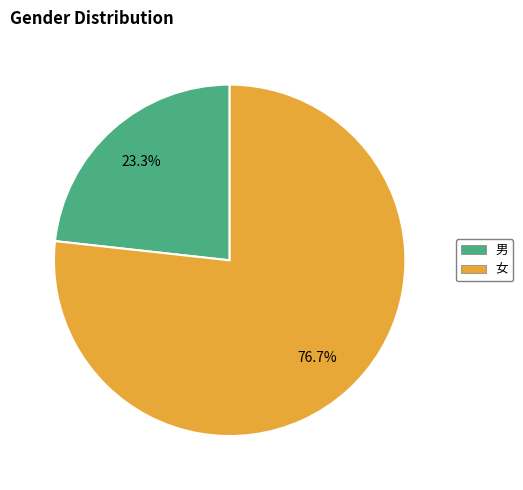

The 女 slice represents 77% of the pie. True or false?

True